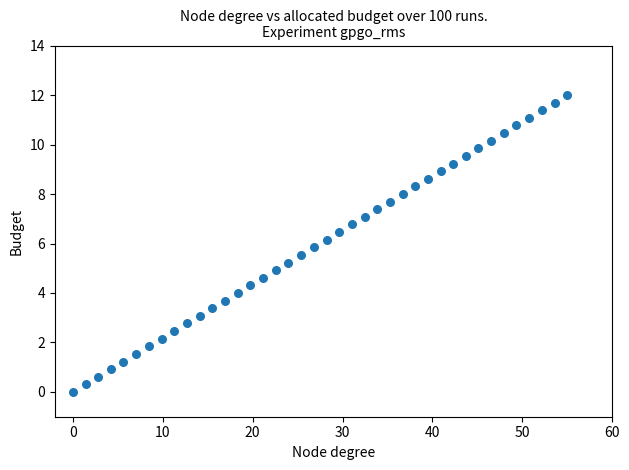

What is the range of Y values (max minus min)?

12.0